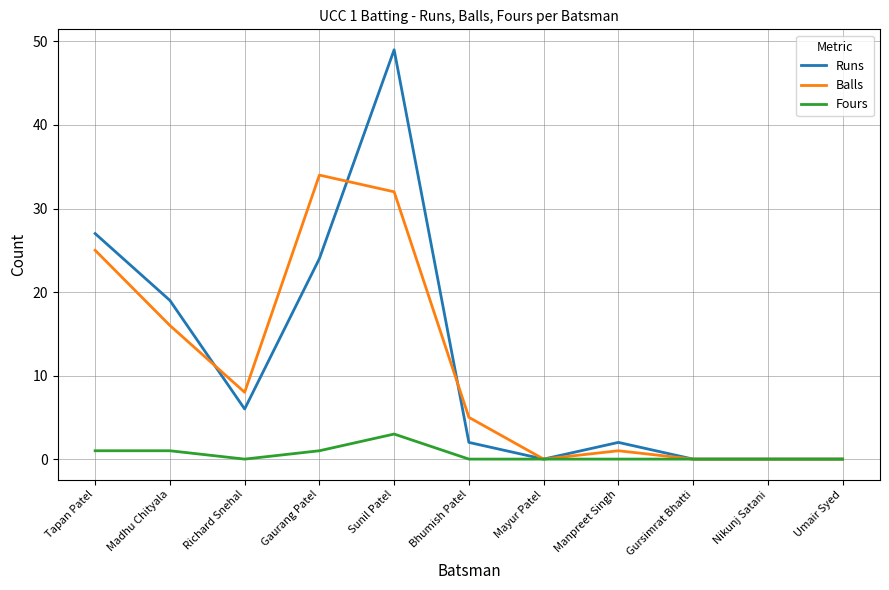

At which category does the chart reach its peak across all series?

Sunil Patel